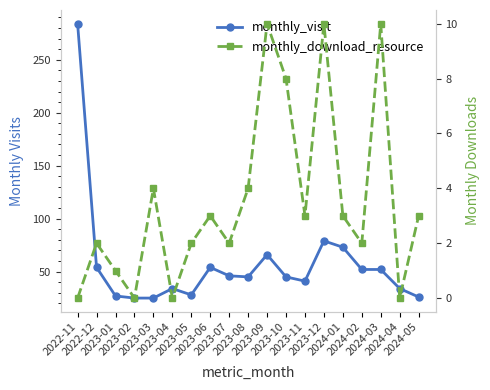

What is the sum of the monthly_download_resource values at 2023-10 and 2023-12?

18